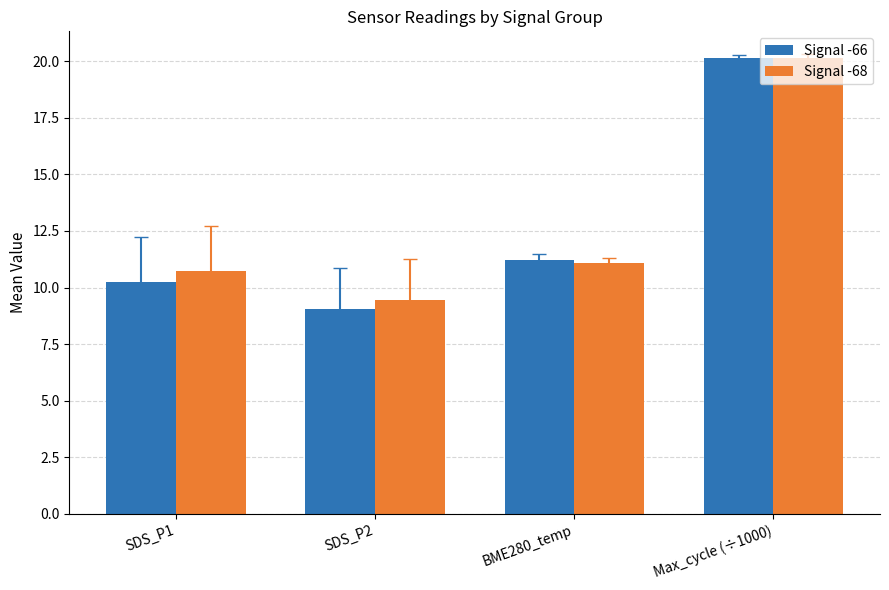

Is it true that Signal -68 equals 20.1 at Max_cycle (÷1000)?

True